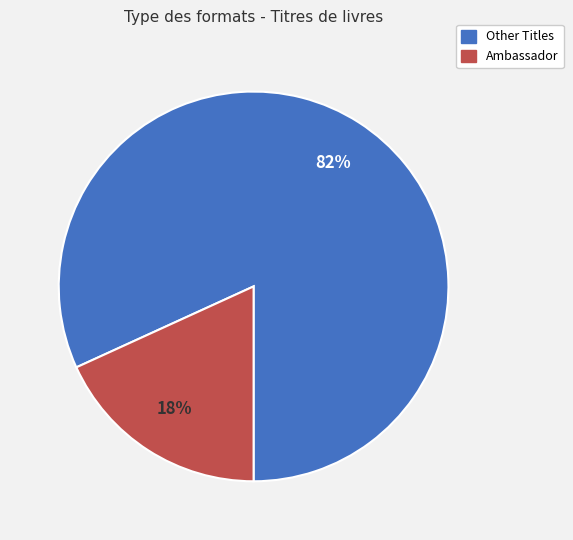

To the nearest percent, what is the difference between the largest and smallest slice percentages?

64%